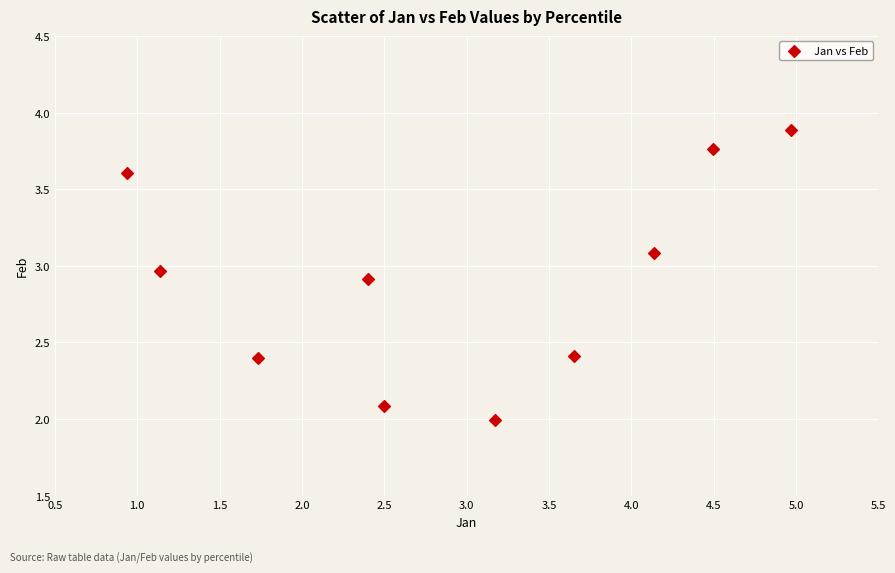

What is the range of X values (max minus min)?

4.0